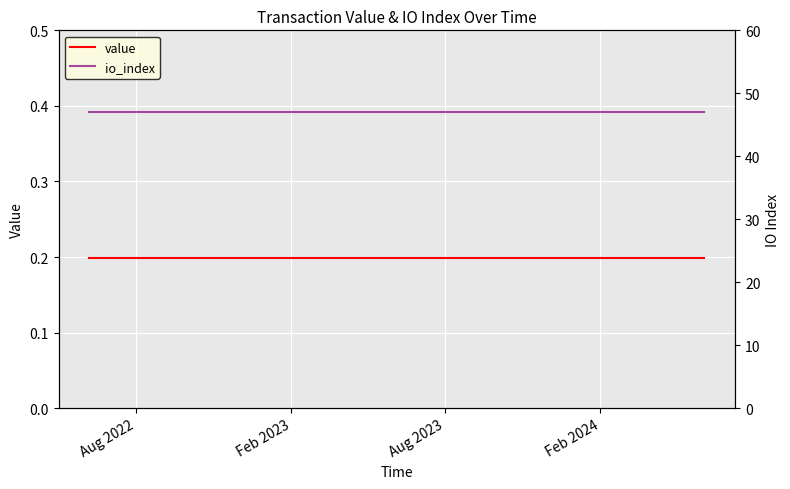

Which series has the largest total across all categories?

io_index